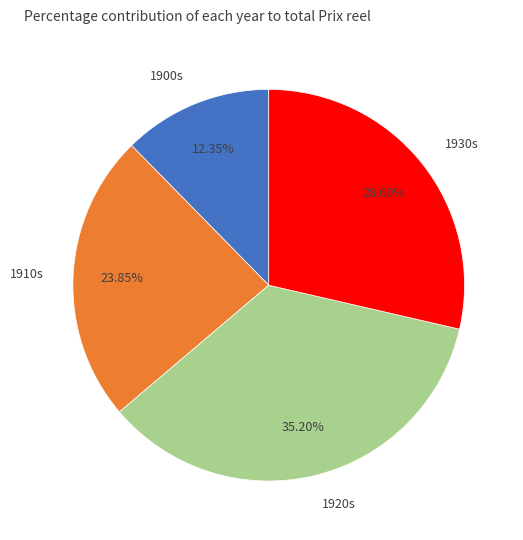

What is the smallest slice in the pie chart?

1900s